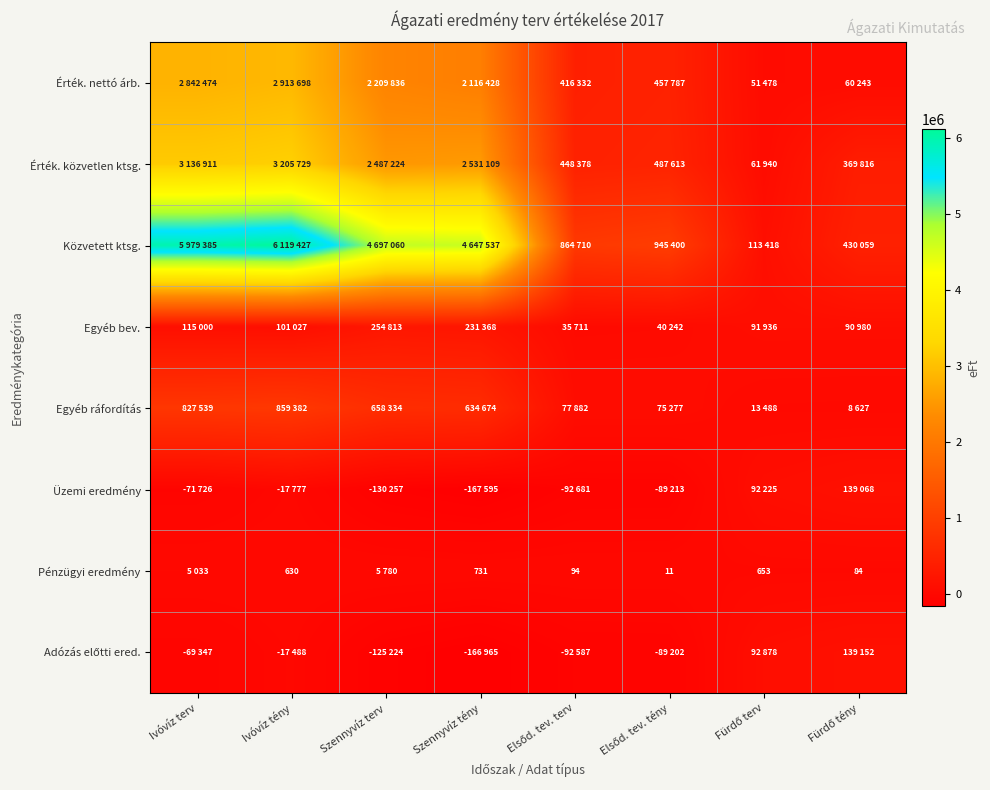

What is the total value across all series at Ivóvíz terv?

12765269